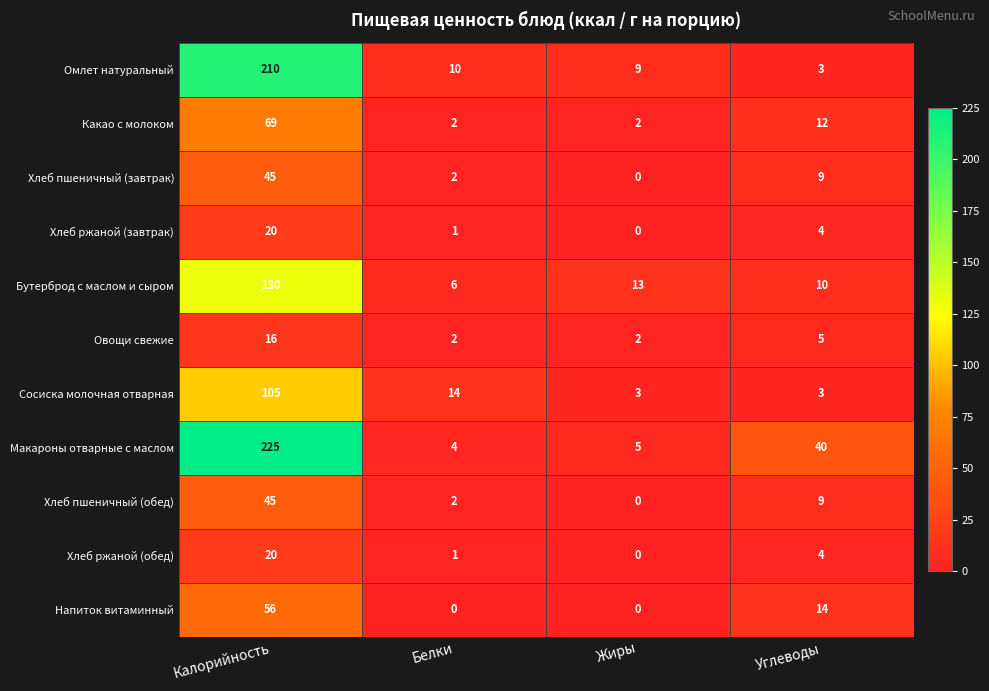

What is the difference between the highest and lowest values at Жиры?

13